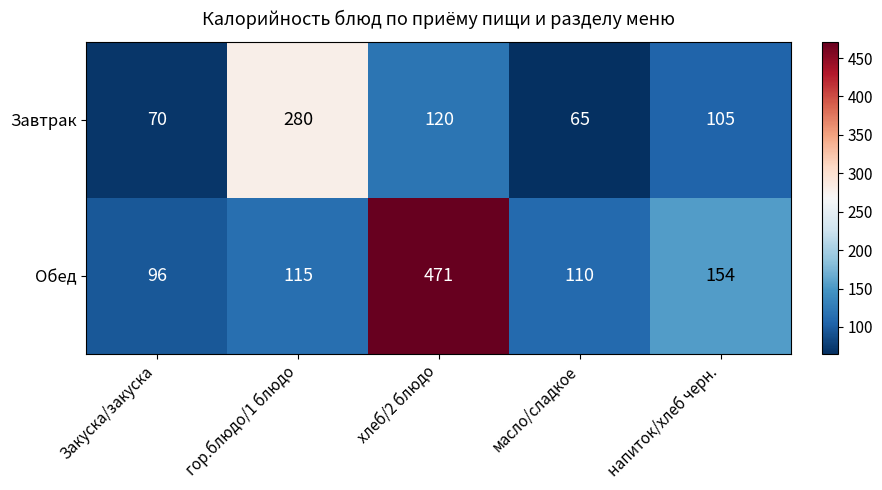

At which category does the chart reach its peak across all series?

хлеб/2 блюдо